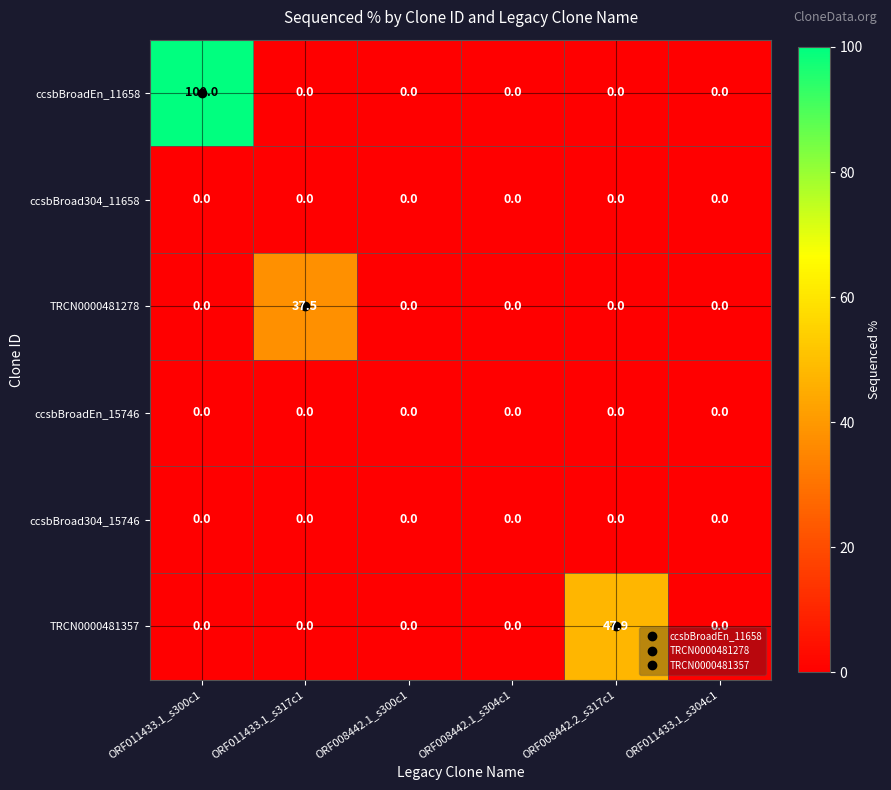

How many data points does each series have?

6